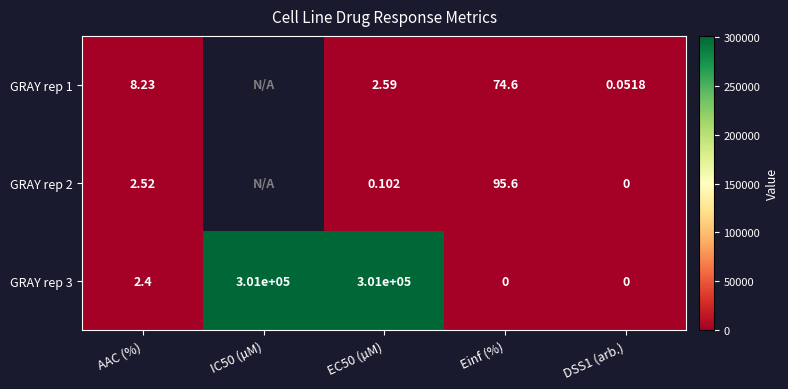

At which label does GRAY rep 3 first exceed 2?

AAC (%)